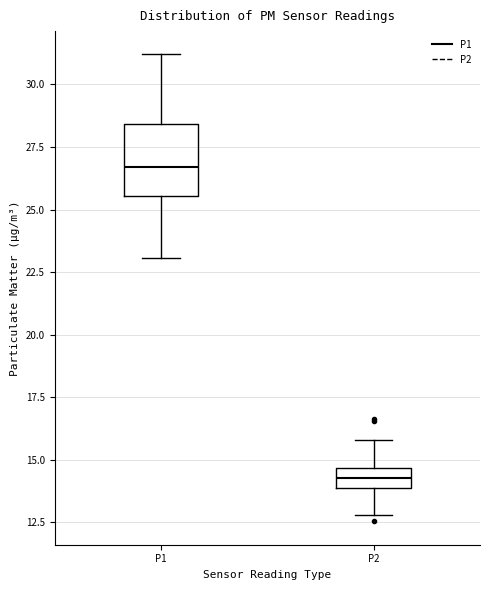

Reading left to right, read every box against the y-axis: the position of its median line, the range the box covers, and the ends of its whiskers. The values are not printed on the chart, so give them approximately, as read against the axis.

P1: median 26.5, box 25.5 to 28.5, whiskers 23.0 to 31.0
P2: median 14.5 (inside the box), box 14.0 to 14.5, whiskers 13.0 to 16.0